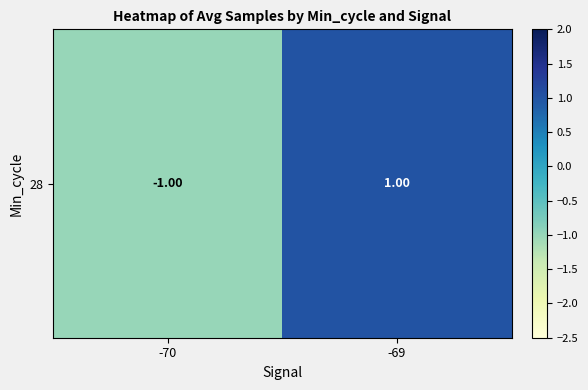

The chart shows a value of -1.4 at -70. True or false?

False